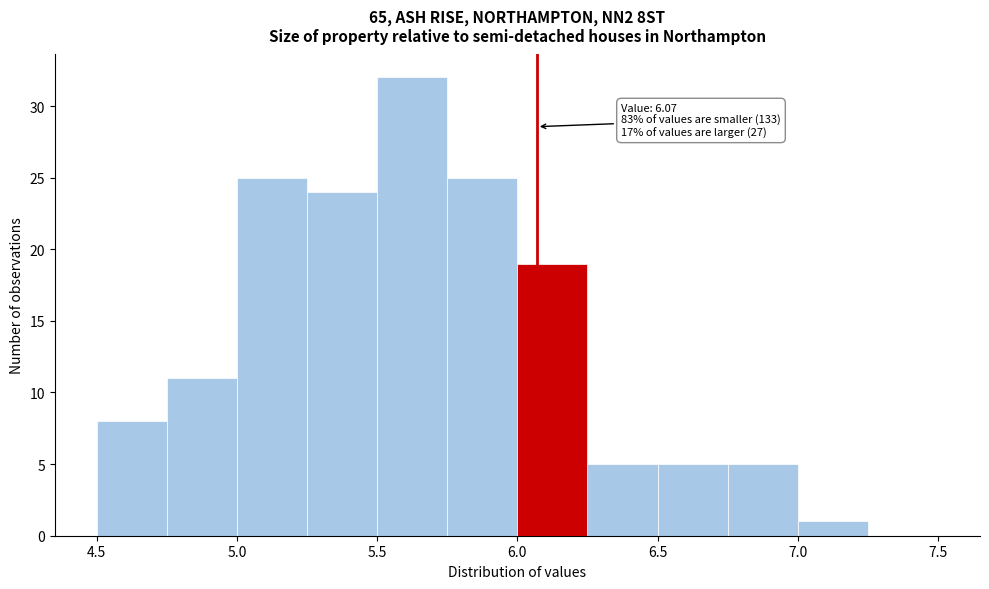

Over which range of the x-axis is the bar tallest?

5.50 to 5.75